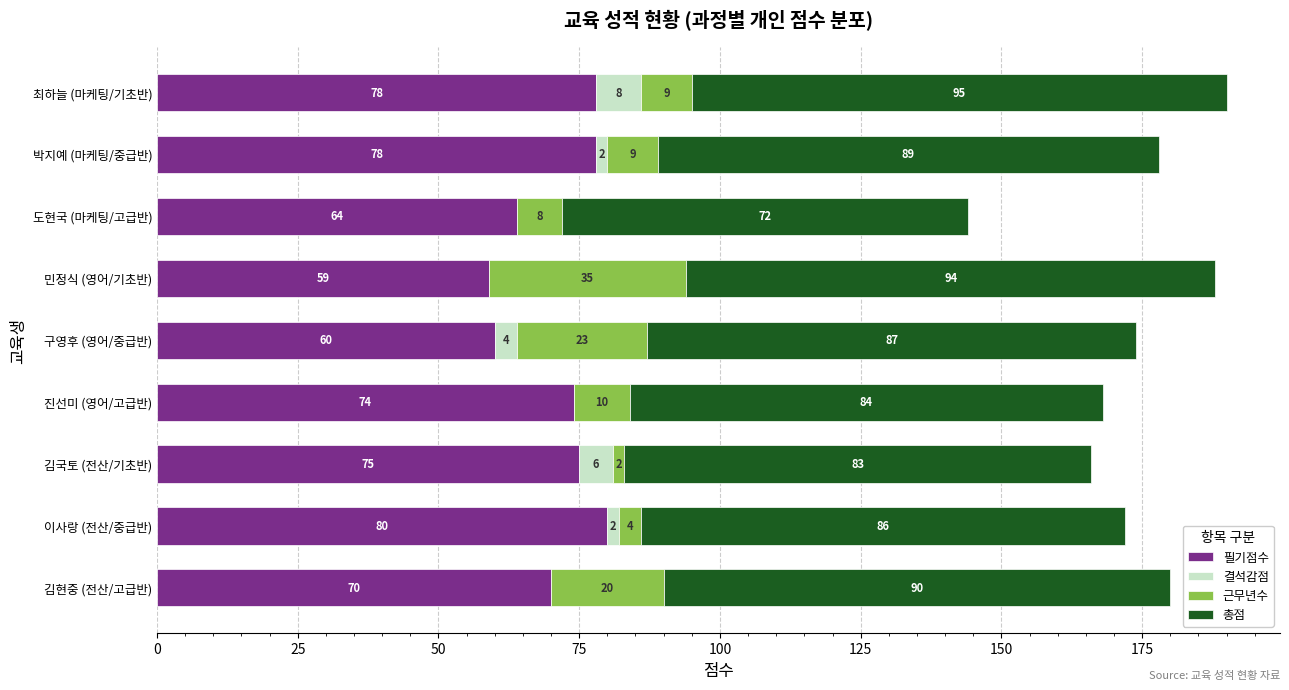

What is the maximum value for 필기점수?

80